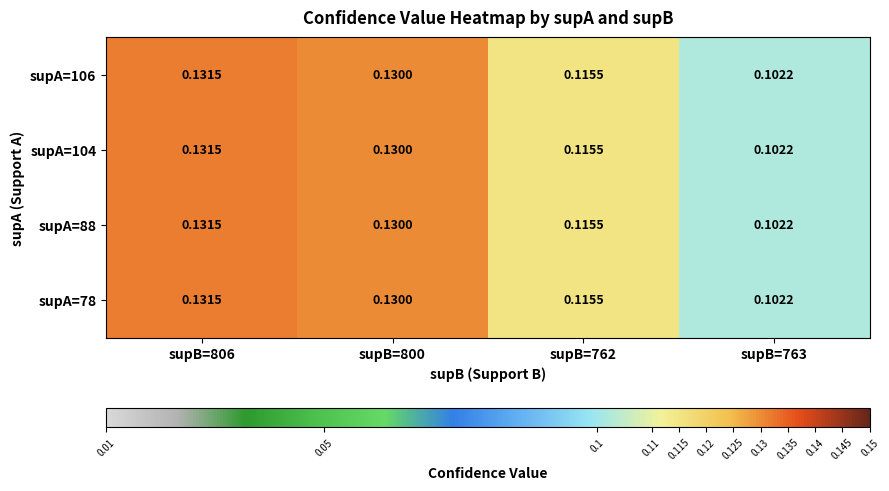

At how many categories does at least one series exceed 0?

4